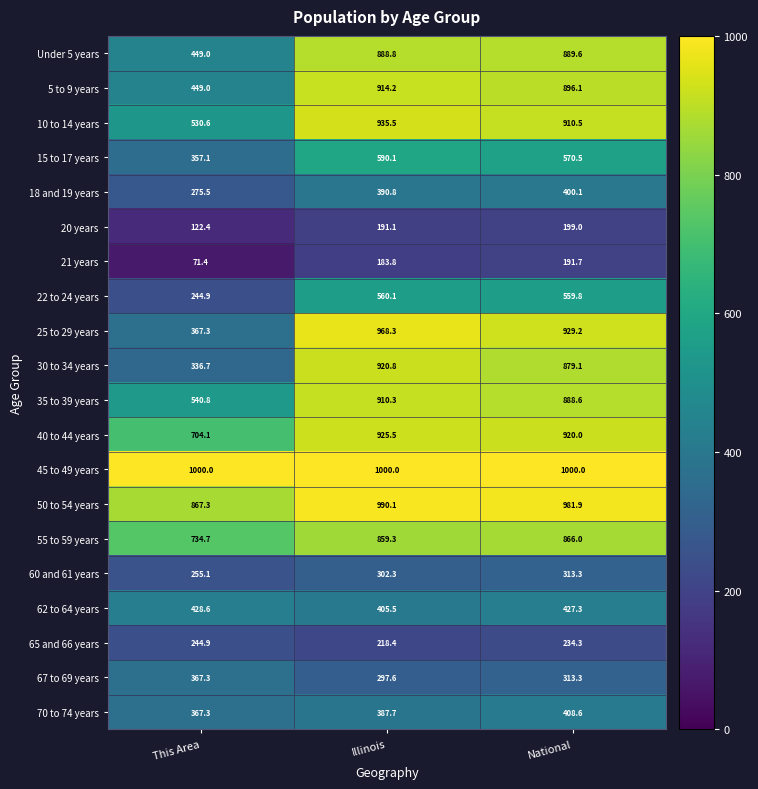

Which series has the largest total across all categories?

45 to 49 years